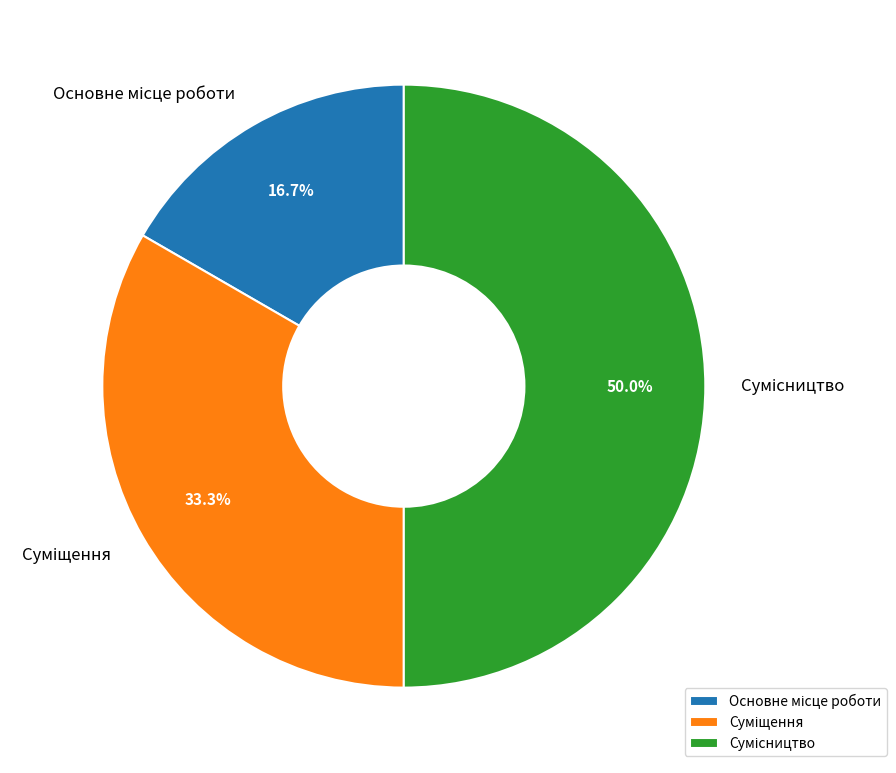

To the nearest percent, what is the difference between the Сумісництво and Суміщення slice percentages?

17%